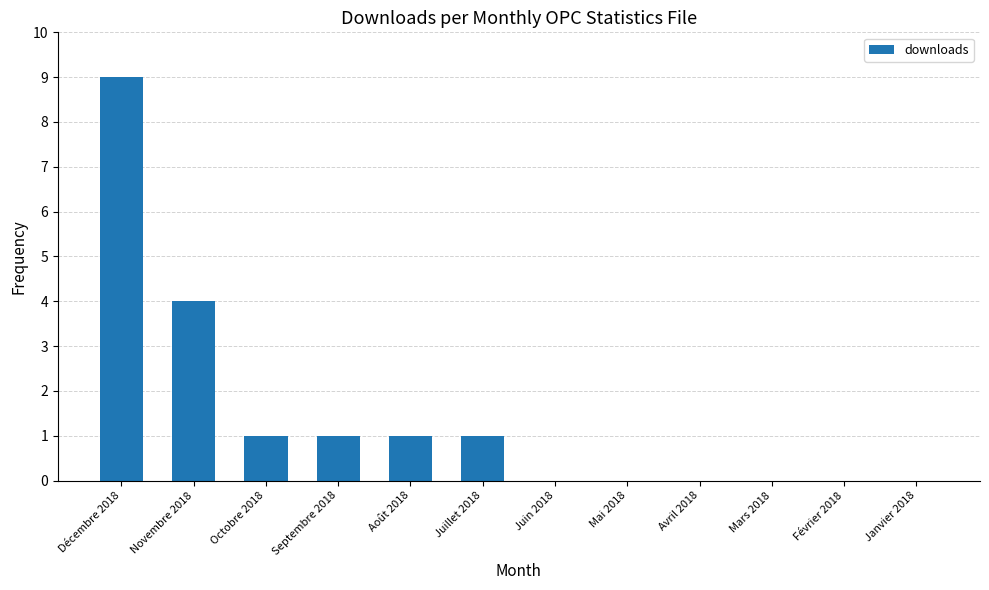

What is the sum of all values?

17